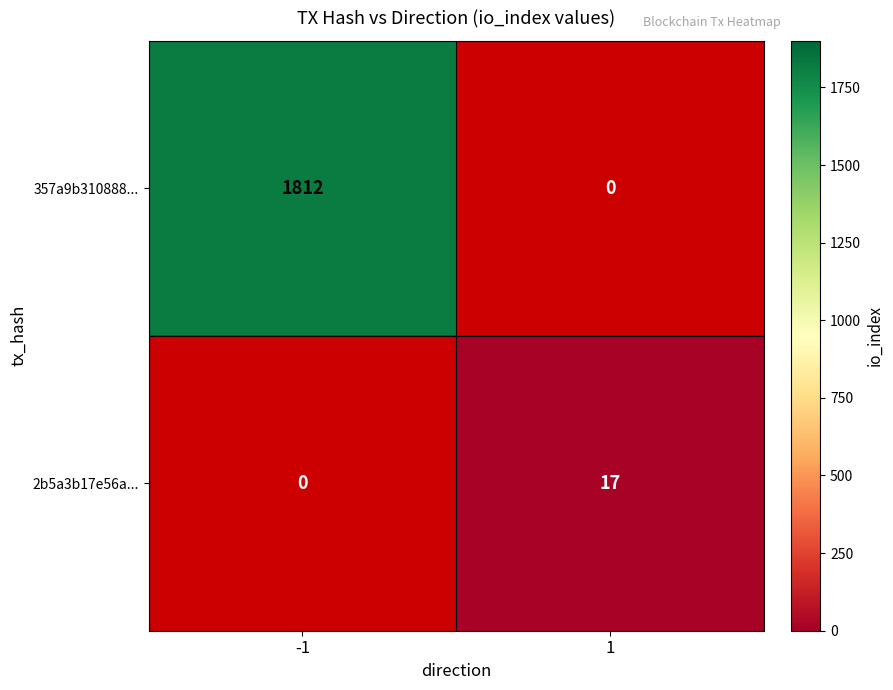

The value of 357a9b310888... at -1 is 1812. True or false?

True